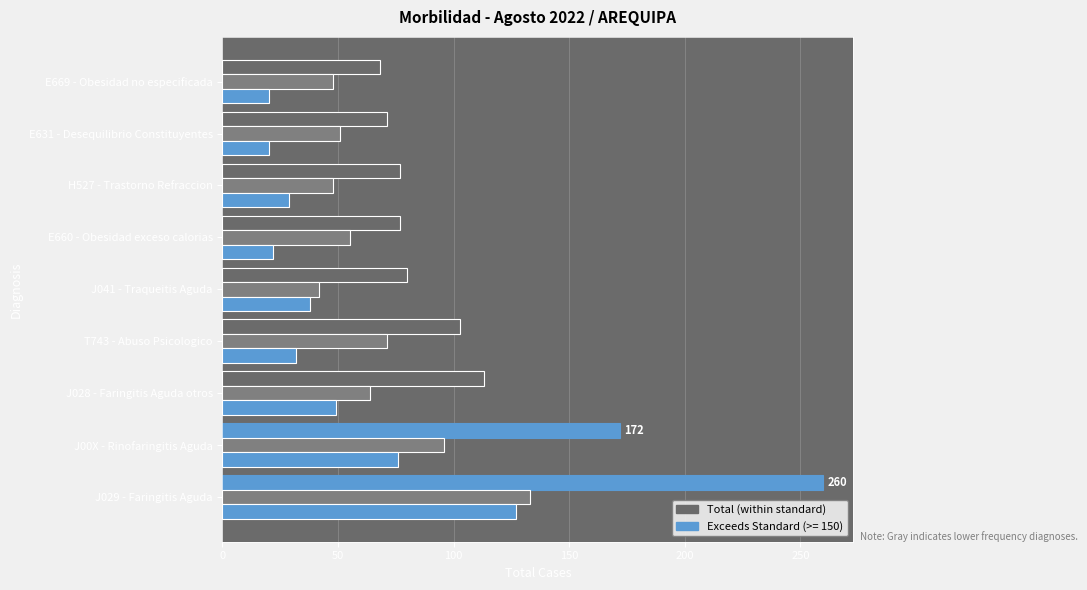

What is the minimum value shown in the chart?

20